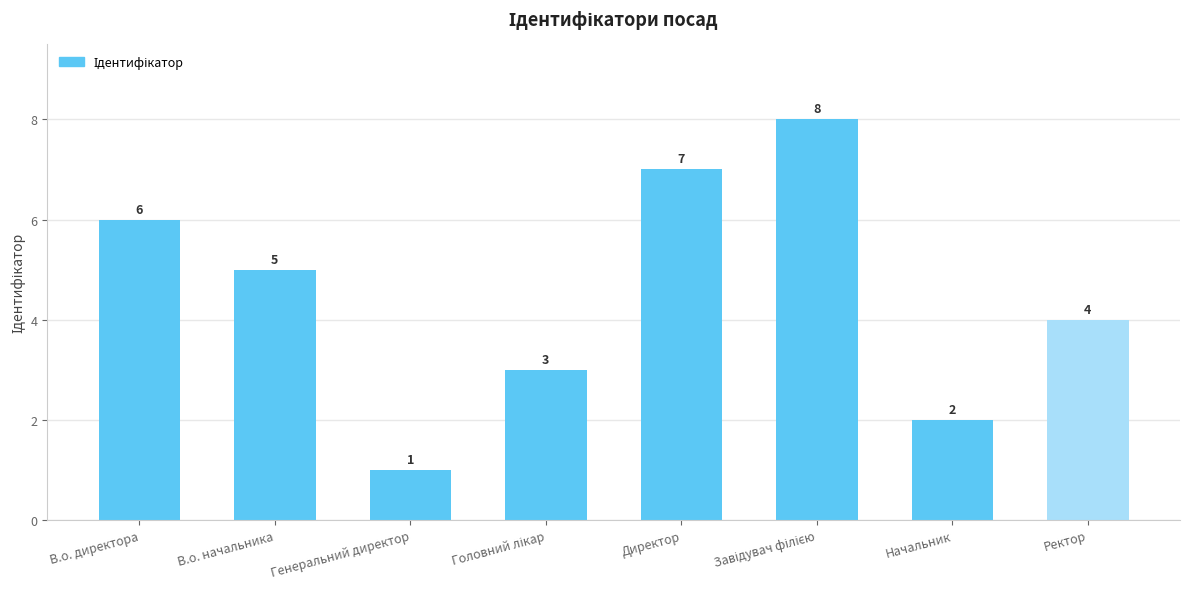

Reading left to right, list all the values displayed in this chart.

6	5	1	3	7	8	2	4